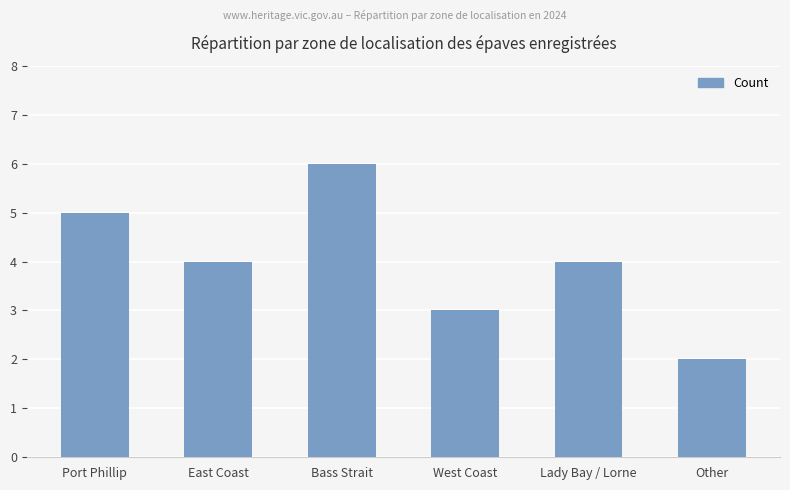

How many data points does each series have?

6